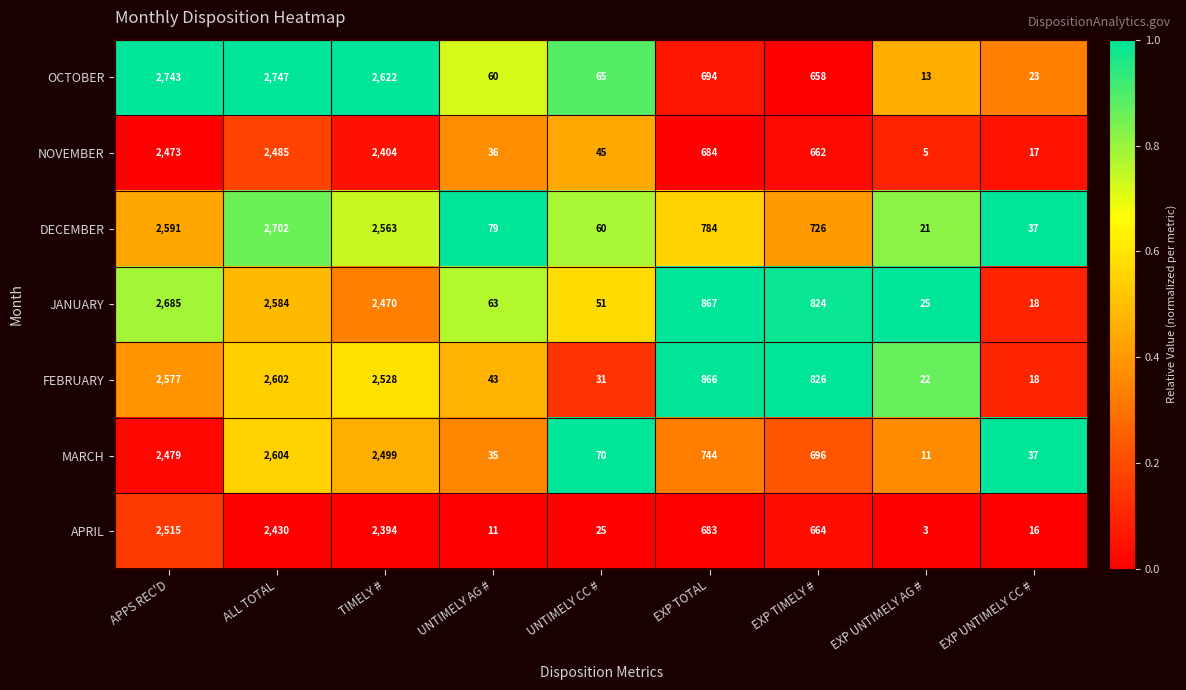

What is the total value across all series at EXP UNTIMELY AG #?

100